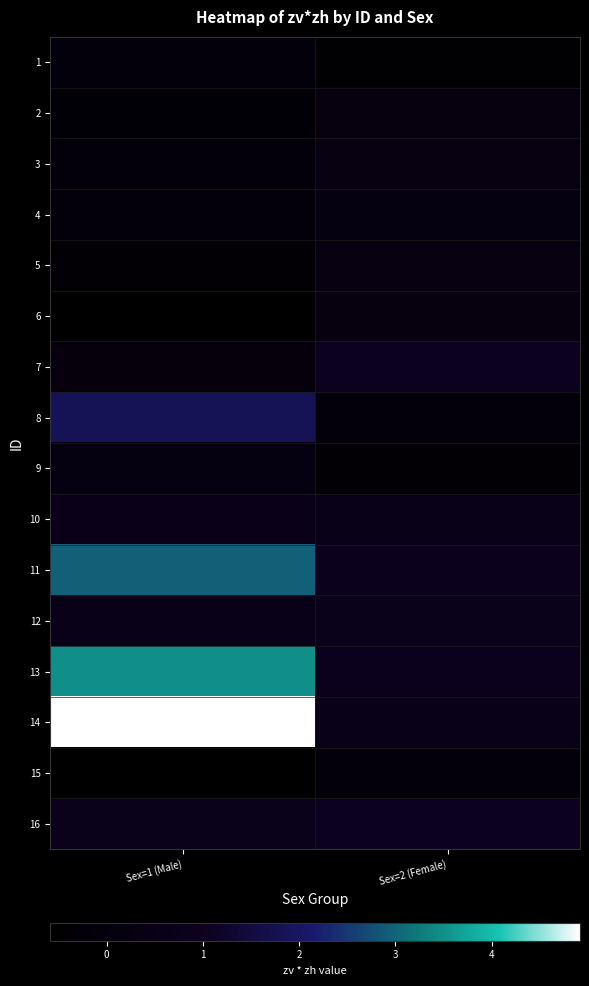

How many distinct data groups are displayed?

16